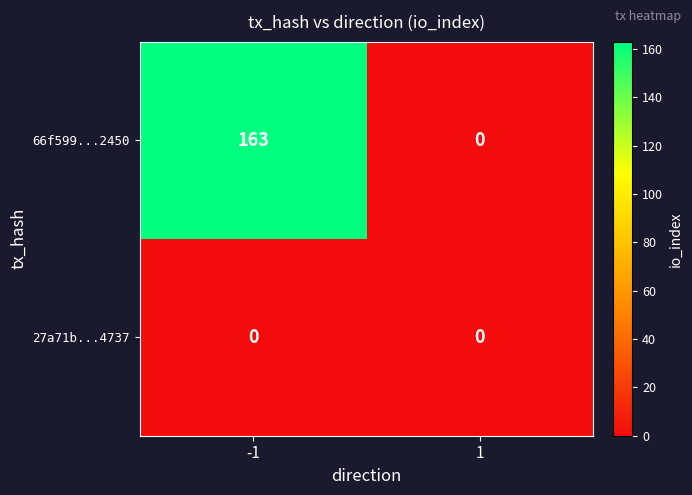

Reading right to left, list all the values displayed in this chart.

66f599...2450: 0	163
27a71b...4737: 0	0